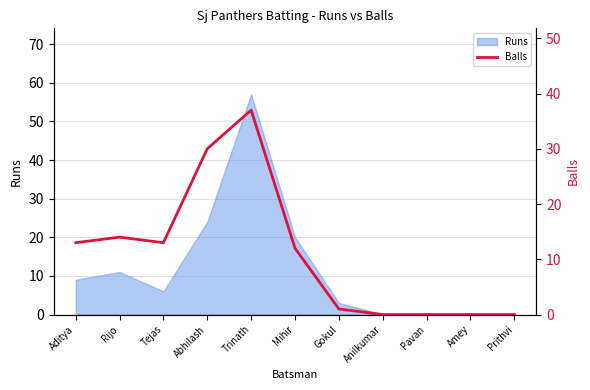

At which label does Runs reach its peak?

Trinath